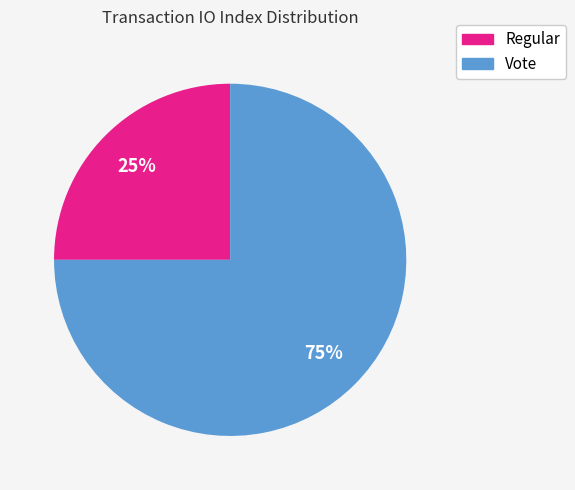

To the nearest percent, what is the average slice percentage?

50%